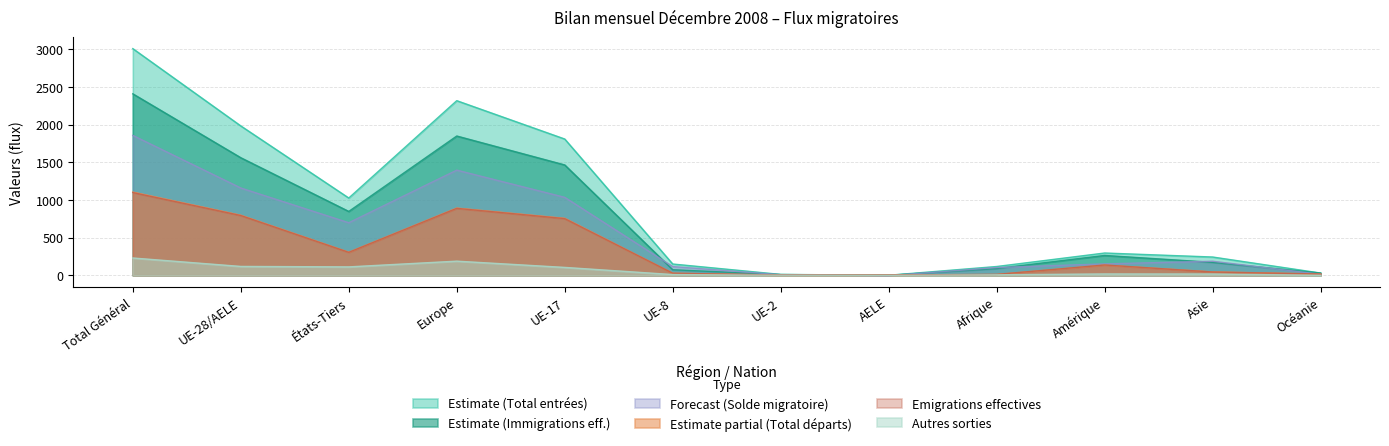

At how many categories does at least one series exceed 469?

5